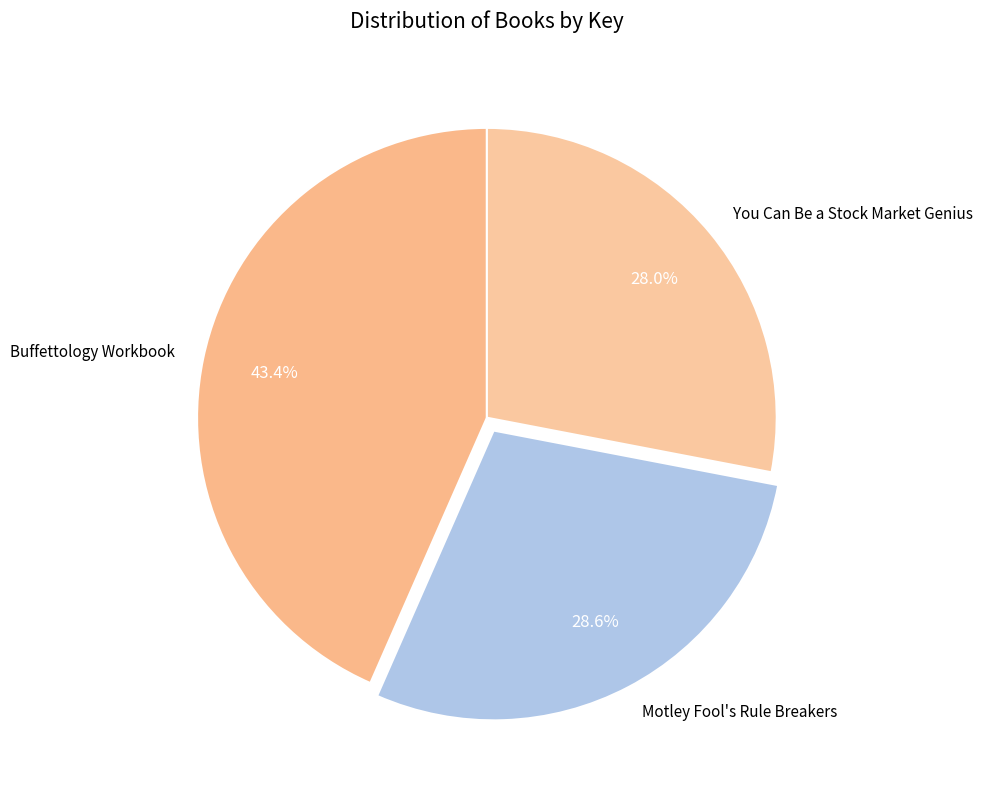

What is the largest slice in the pie chart?

Buffettology Workbook